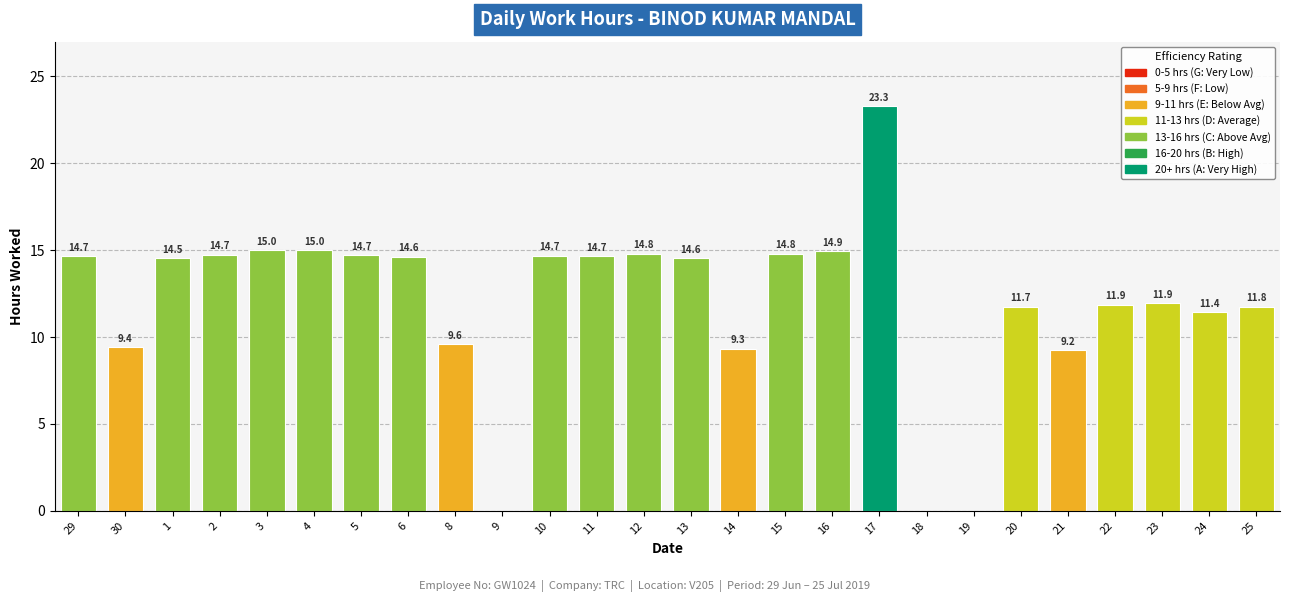

At which label does the data first exceed 14?

29